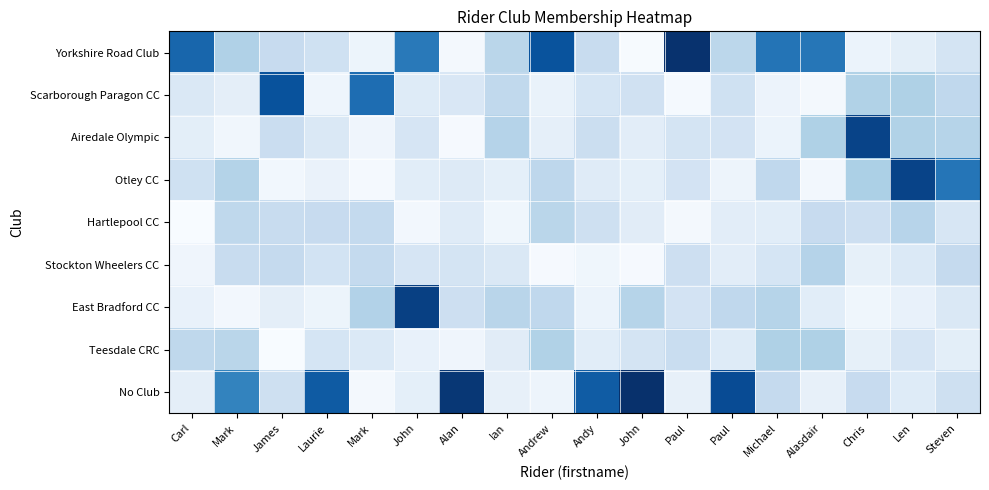

Which has a higher value, John or Mark?

Mark